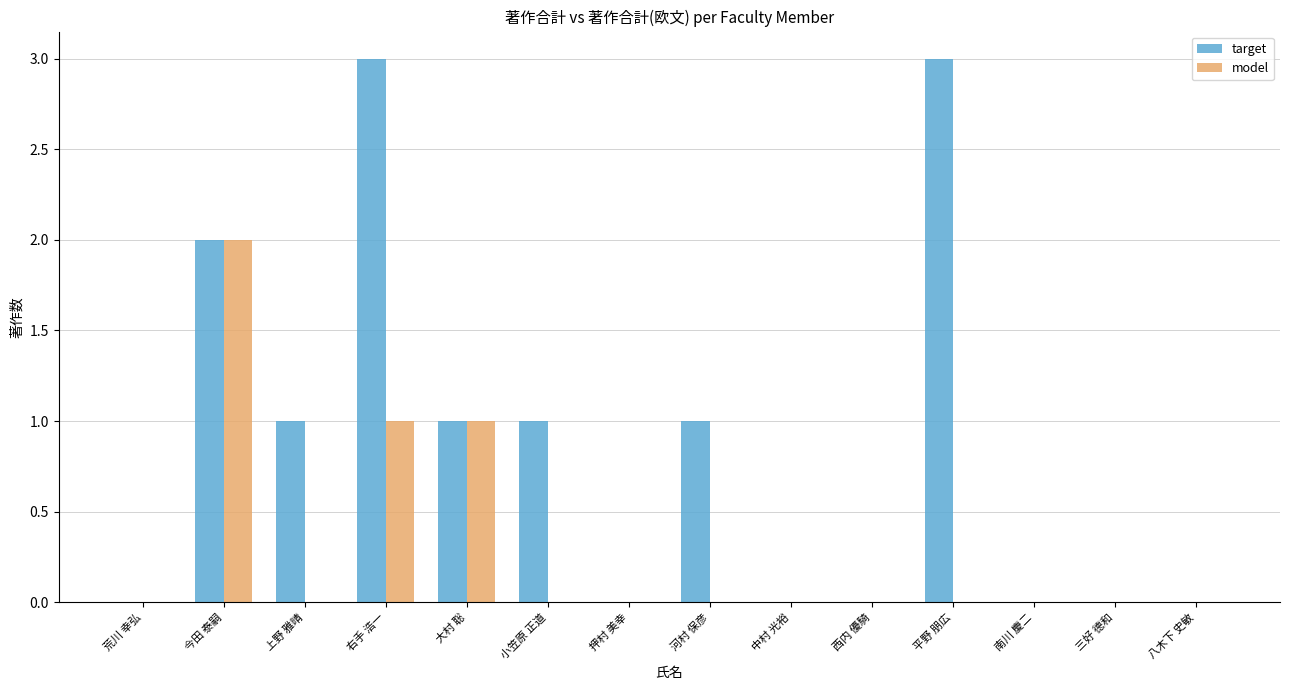

What is the maximum value for model?

2